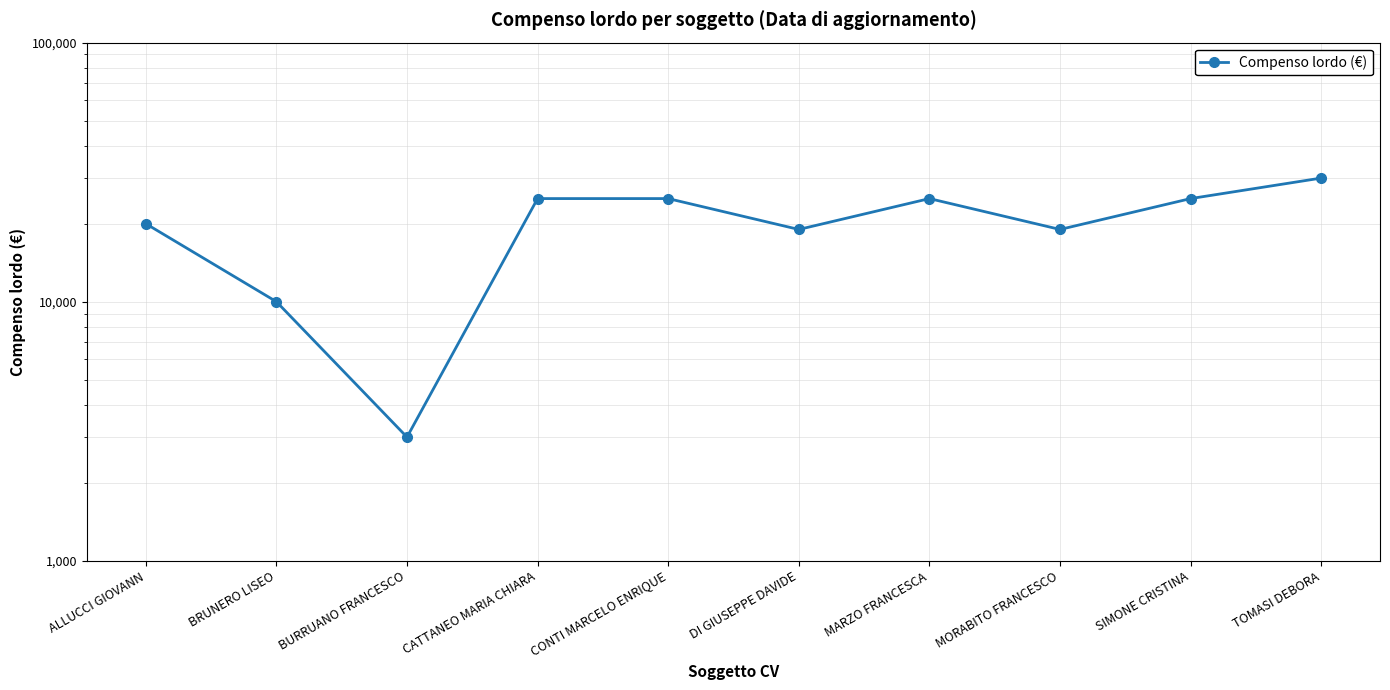

What is the difference between the values at DI GIUSEPPE DAVIDE and ALLUCCI GIOVANN?

1000